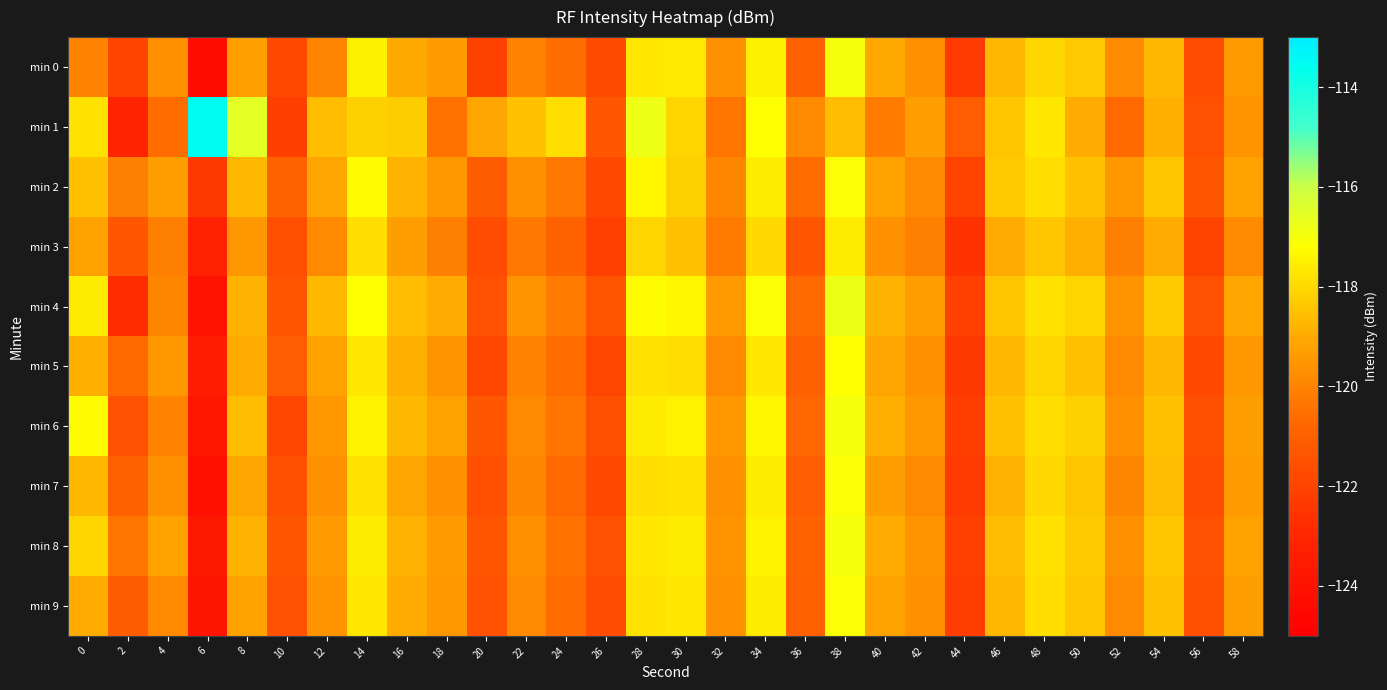

Rank the series by their maximum value, from highest to lowest.

min 1, min 4, min 6, min 8, min 0, min 2, min 7, min 9, min 5, min 3